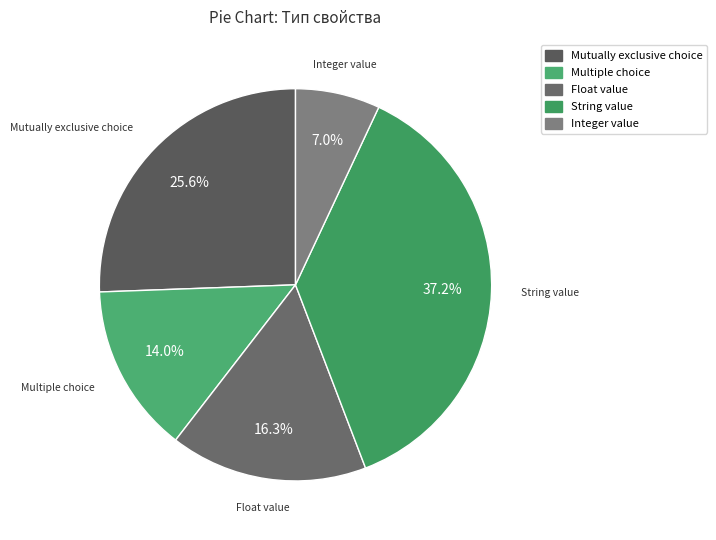

Rank the categories by value from highest to lowest.

String value, Mutually exclusive choice, Float value, Multiple choice, Integer value